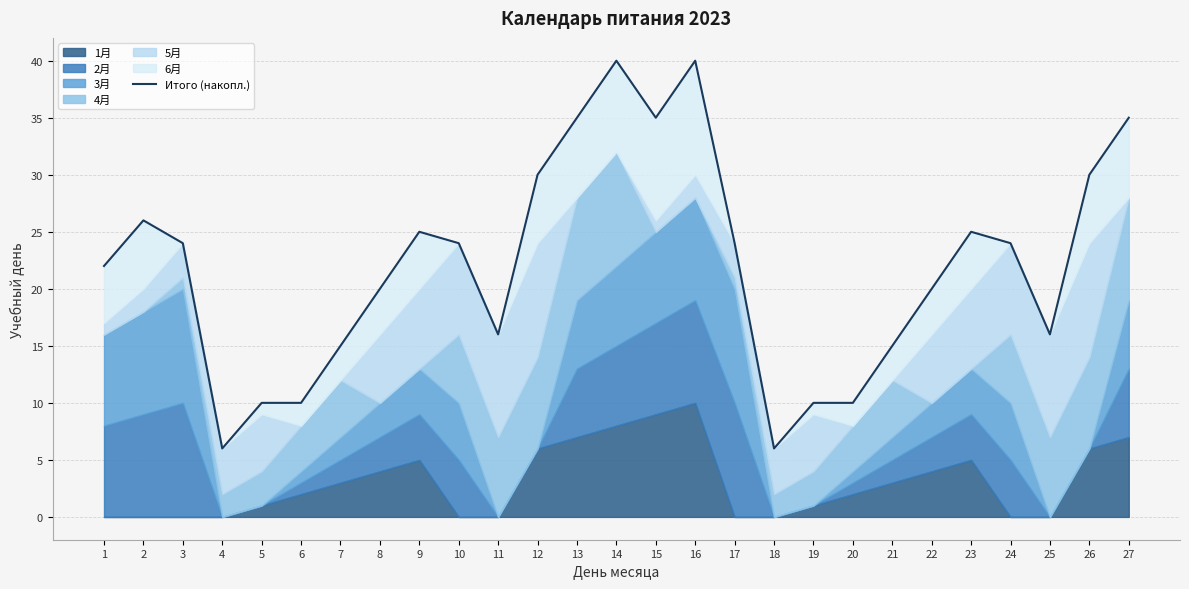

How many data points are less than 24?

13